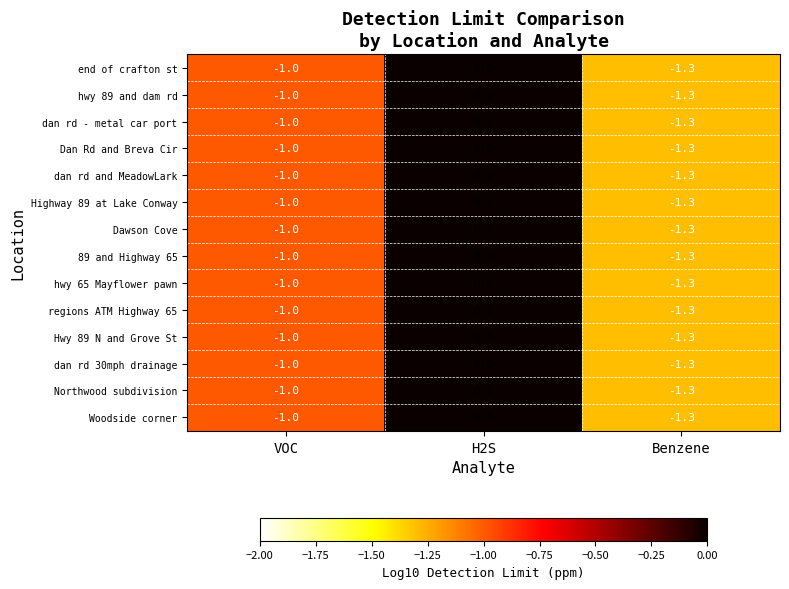

What is the difference between the second highest and minimum values in the Northwood subdivision series?

0.3